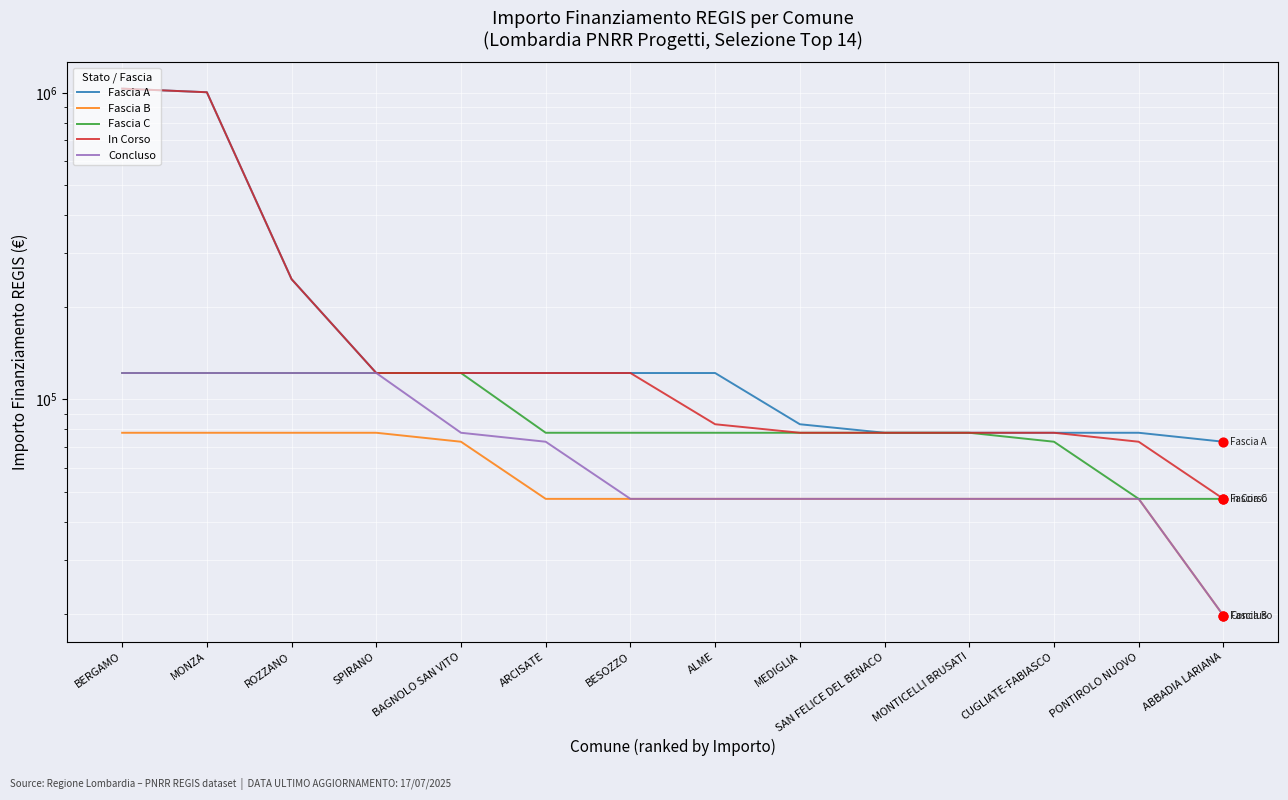

What is the total value across all series at ROZZANO?

815529